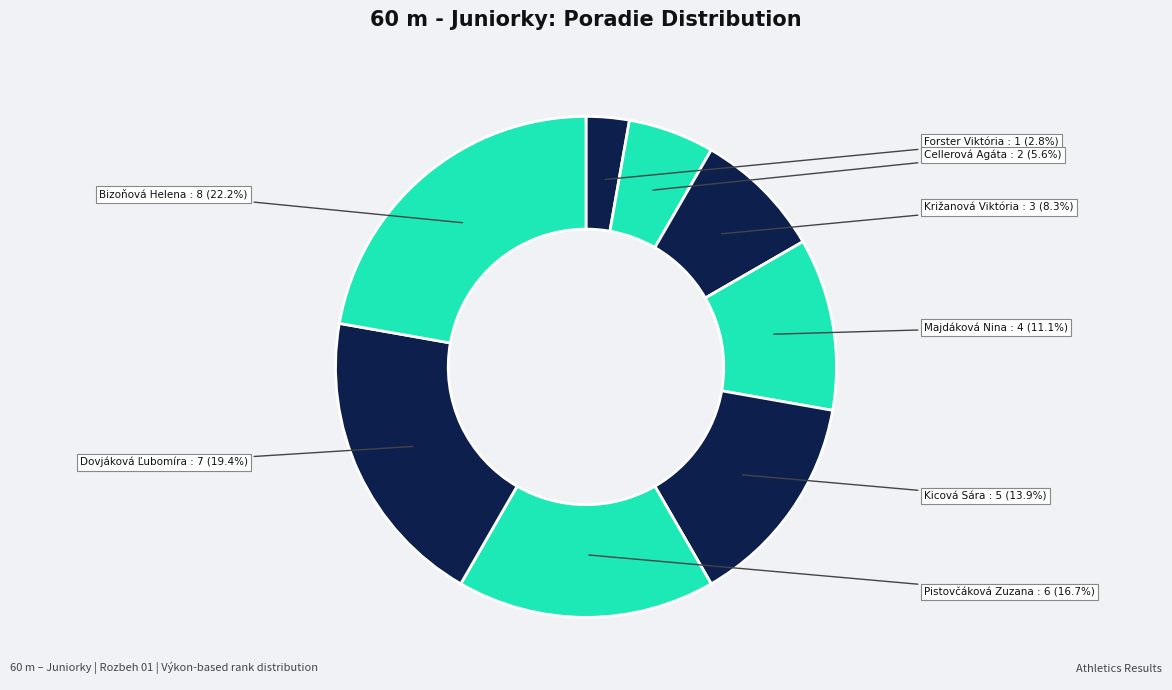

How many slices are in this pie chart?

8